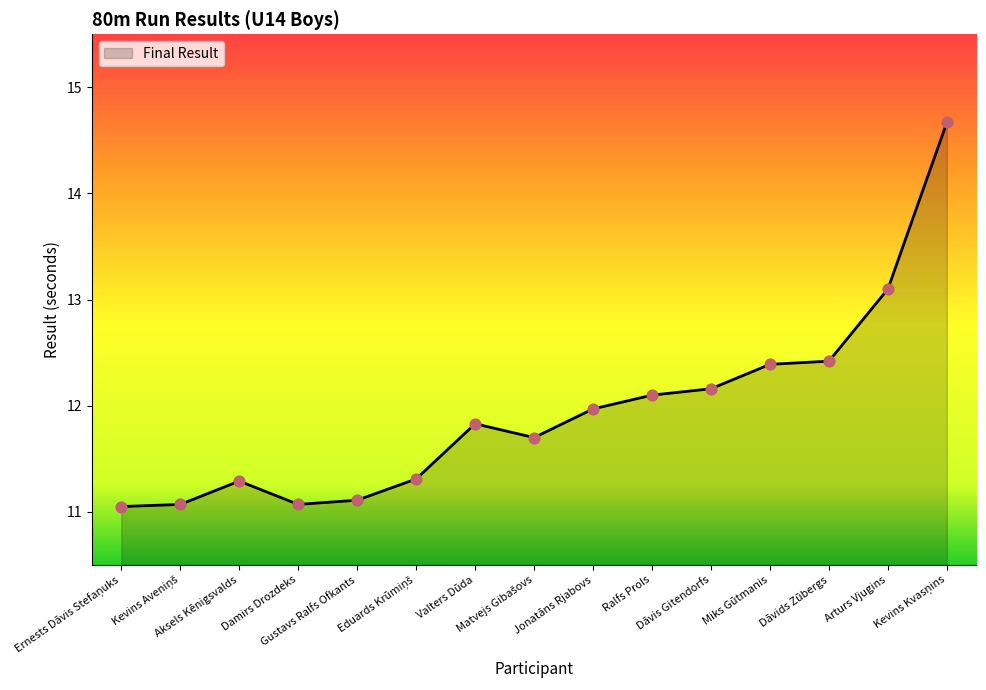

What is the difference between the maximum and minimum values?

3.6